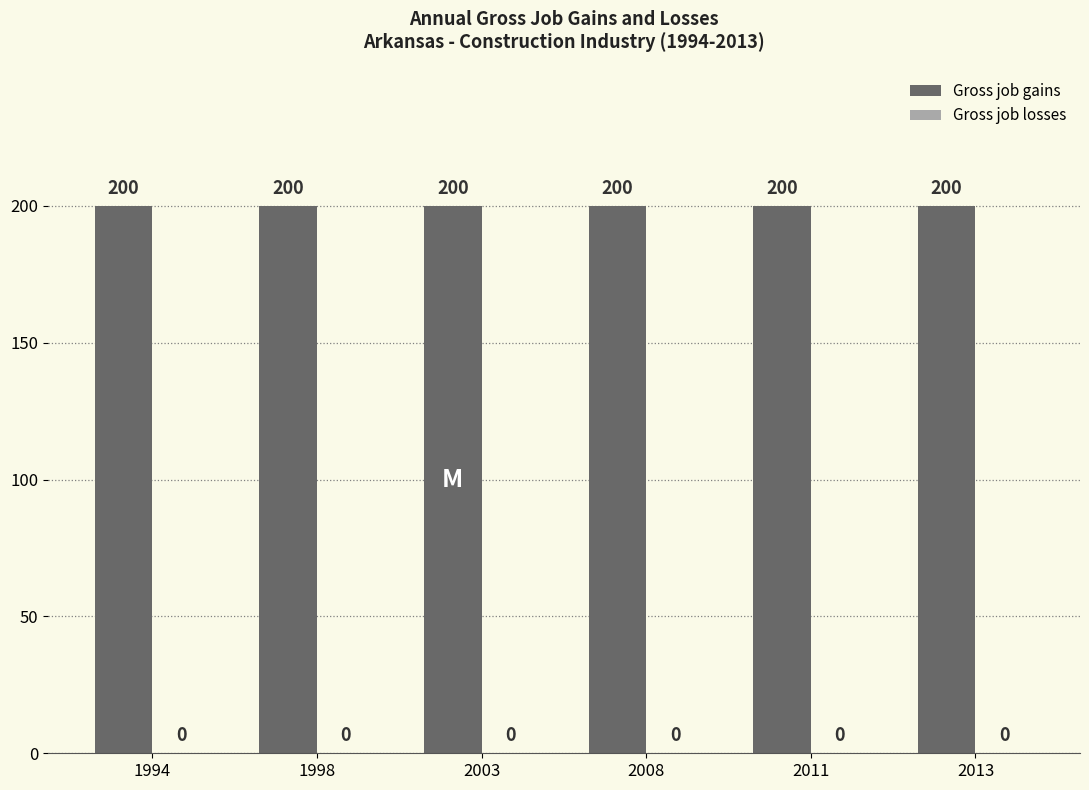

Reading left to right, extract all data points from this chart.

Gross job gains: 200	200	200	200	200	200
Gross job losses: 0	0	0	0	0	0